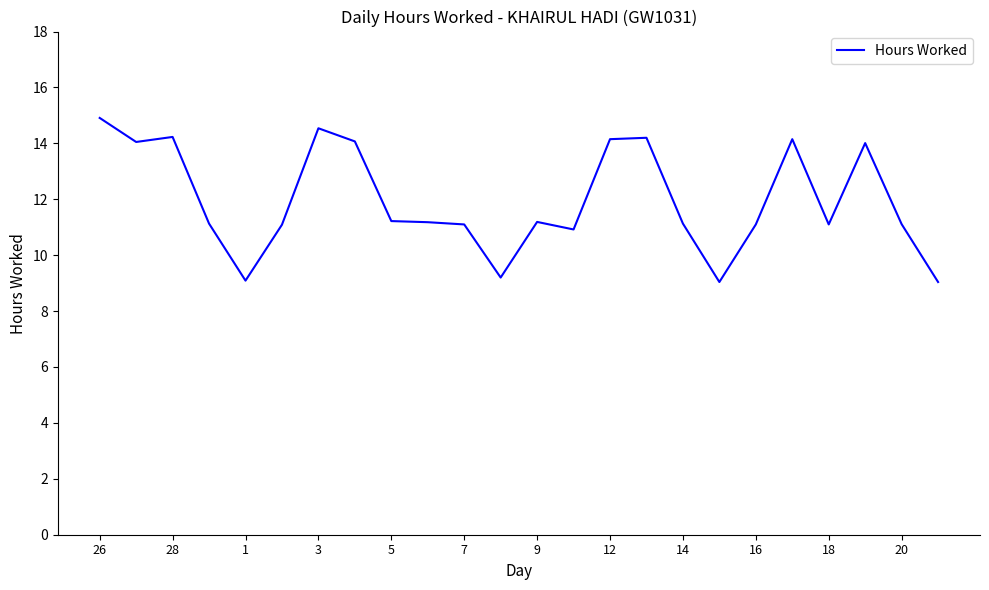

What is the minimum value shown in the chart?

9.0